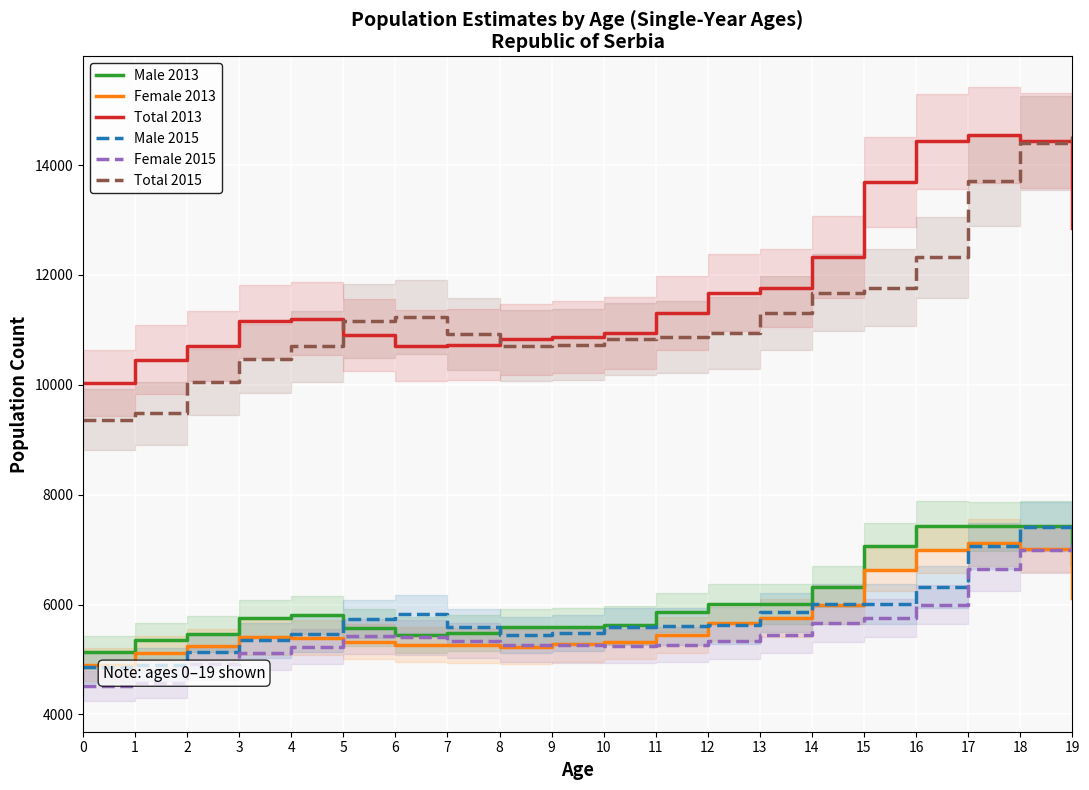

Read the Total 2013 value at 9, to the nearest 100.

10900